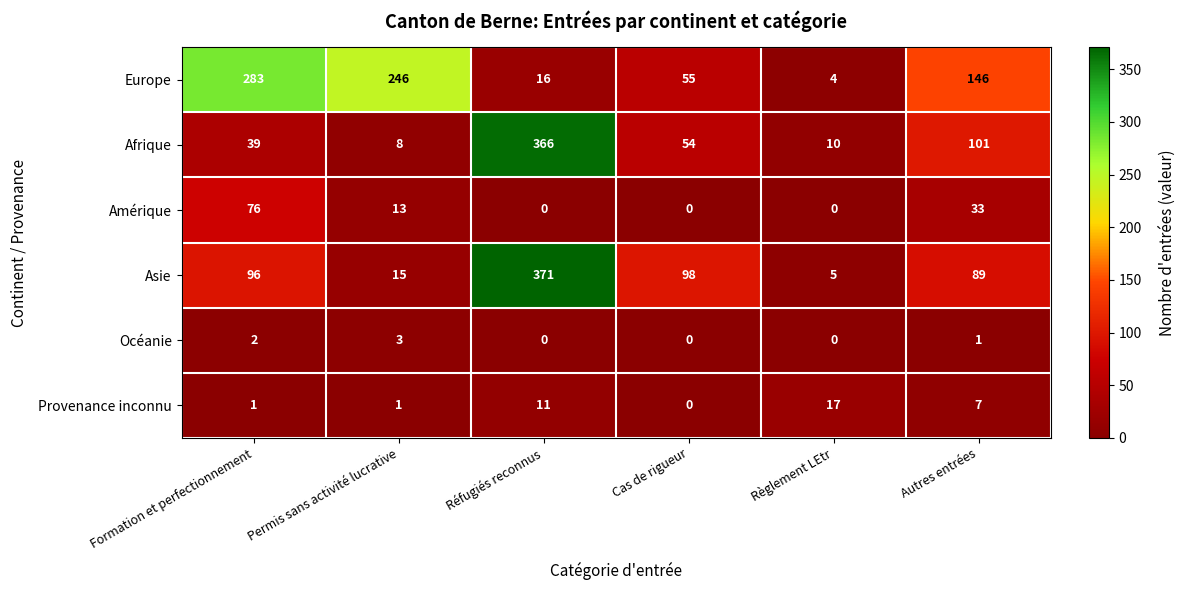

What is the spread (max minus min) of values at Formation et perfectionnement?

282